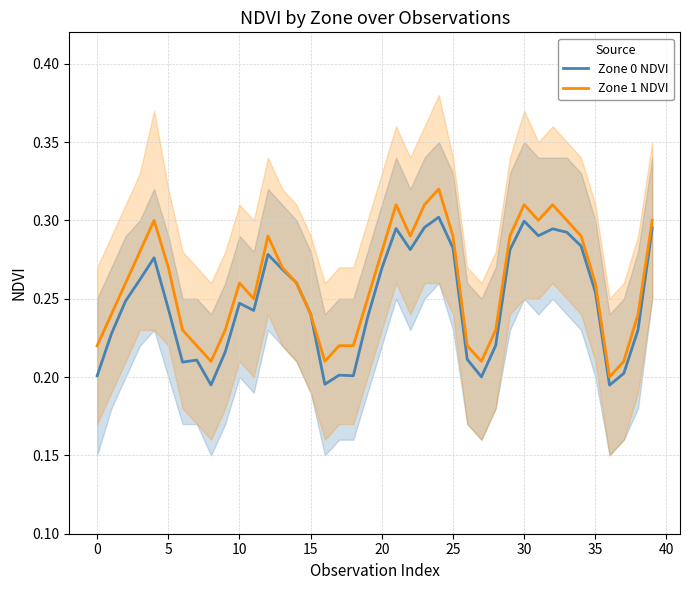

Which series has the largest range (max minus min)?

Zone 1 NDVI